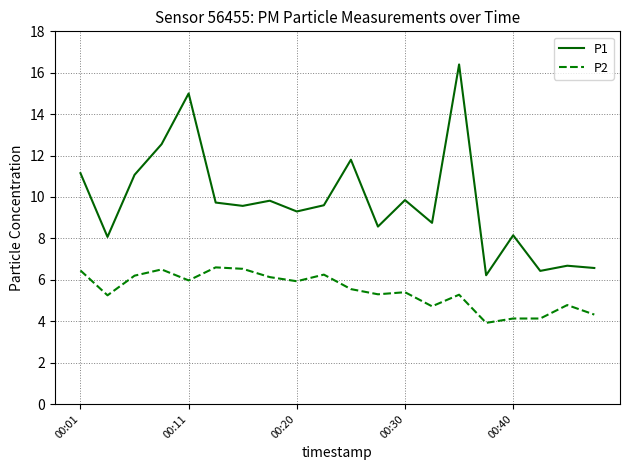

Which series has the largest range (max minus min)?

P1